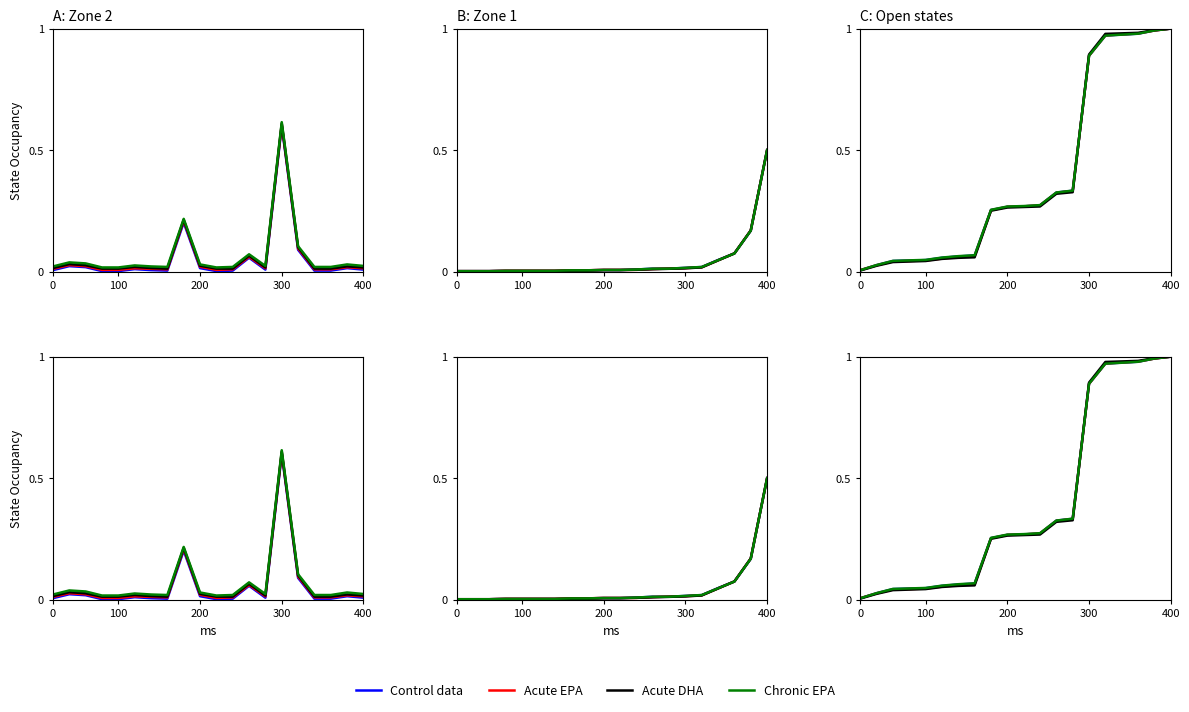

Rank the series at 100 from highest to lowest value.

Chronic EPA, Control data, Acute EPA, Acute DHA